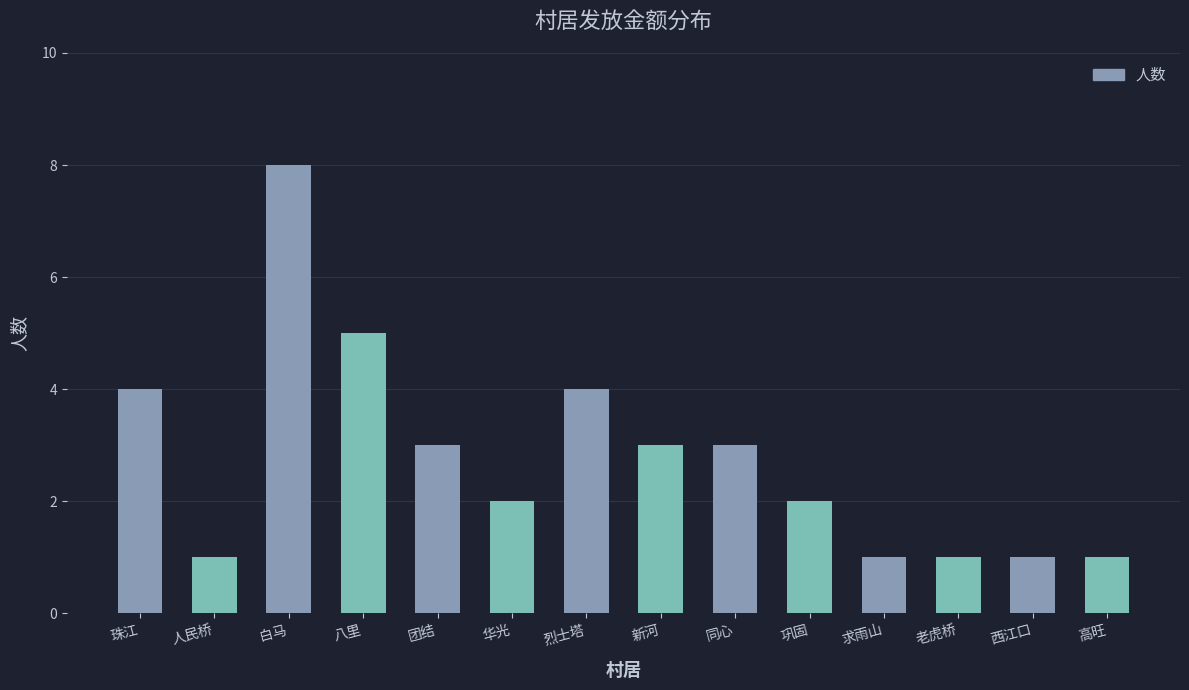

What is the ratio of the value at 八里 to the value at 人民桥?

5.0